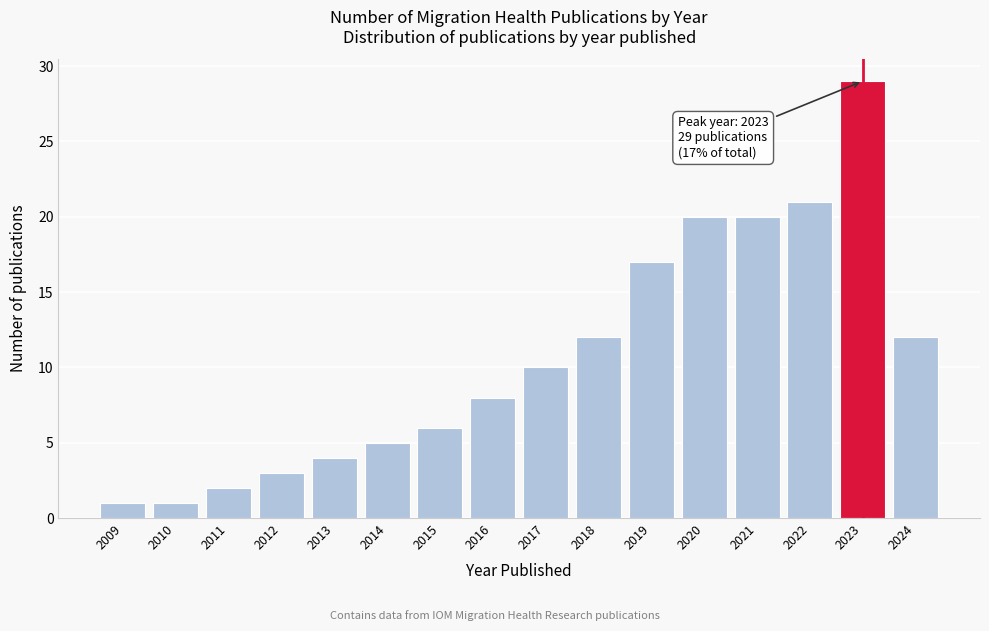

Reading left to right, transcribe all the data shown in this chart.

1	1	2	3	4	5	6	8	10	12	17	20	20	21	29	12